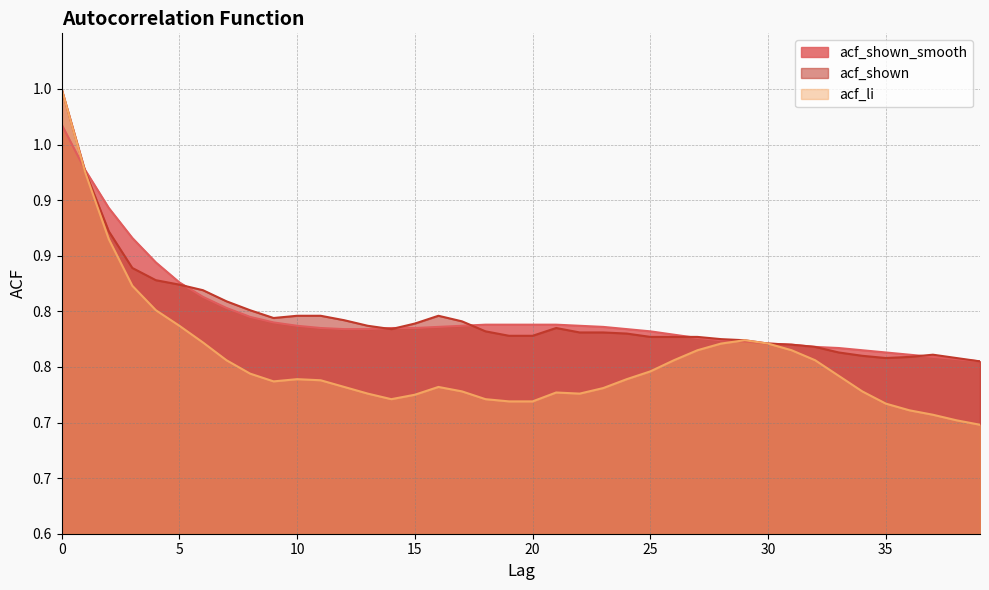

Reading left to right, extract all data points from this chart.

acf_shown_smooth: 1.0	0.9	0.9	0.9	0.8	0.8	0.8	0.8	0.8	0.8	0.8	0.8	0.8	0.8	0.8	0.8	0.8	0.8	0.8	0.8	0.8	0.8	0.8	0.8	0.8	0.8	0.8	0.8	0.8	0.8	0.8	0.8	0.8	0.8	0.8	0.8	0.8	0.8	0.8	0.8
acf_shown: 1.0	0.9	0.9	0.8	0.8	0.8	0.8	0.8	0.8	0.8	0.8	0.8	0.8	0.8	0.8	0.8	0.8	0.8	0.8	0.8	0.8	0.8	0.8	0.8	0.8	0.8	0.8	0.8	0.8	0.8	0.8	0.8	0.8	0.8	0.8	0.8	0.8	0.8	0.8	0.8
acf_li: 1.0	0.9	0.9	0.8	0.8	0.8	0.8	0.8	0.7	0.7	0.7	0.7	0.7	0.7	0.7	0.7	0.7	0.7	0.7	0.7	0.7	0.7	0.7	0.7	0.7	0.7	0.8	0.8	0.8	0.8	0.8	0.8	0.8	0.7	0.7	0.7	0.7	0.7	0.7	0.7